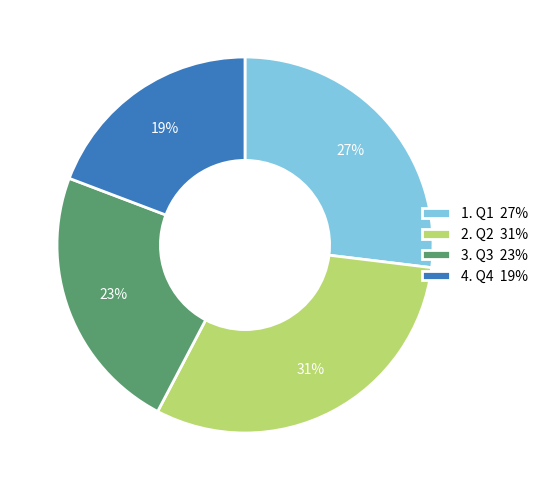

Which category has the smallest portion of the pie?

4. Q4 19%